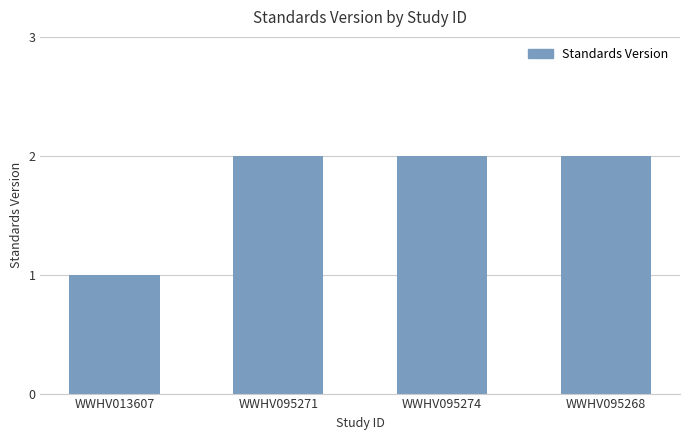

Reading left to right, list all the values displayed in this chart.

1	2	2	2